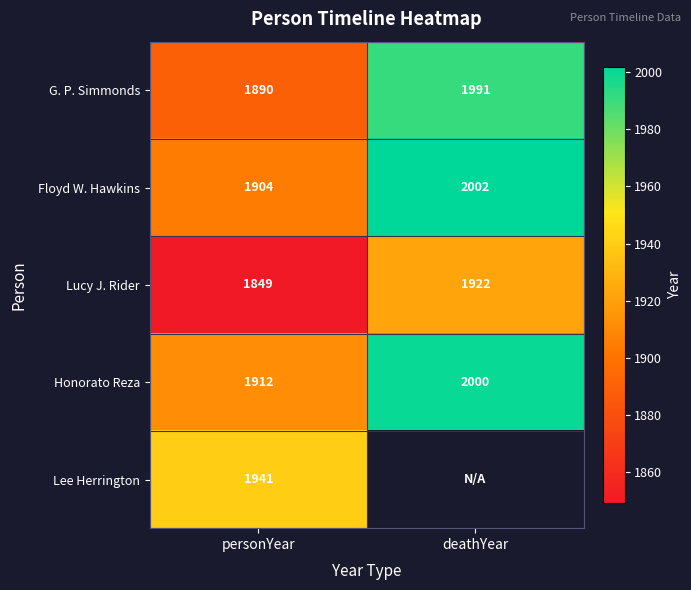

What is the sum of all Floyd W. Hawkins values?

3906